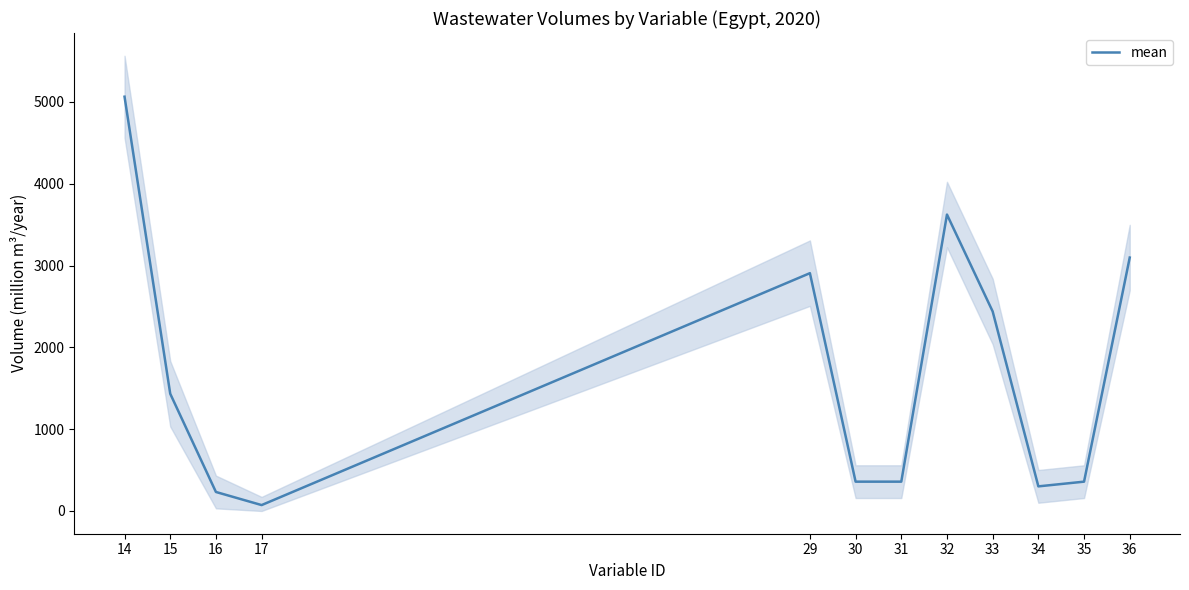

Between 15 and 34, which is larger?

15